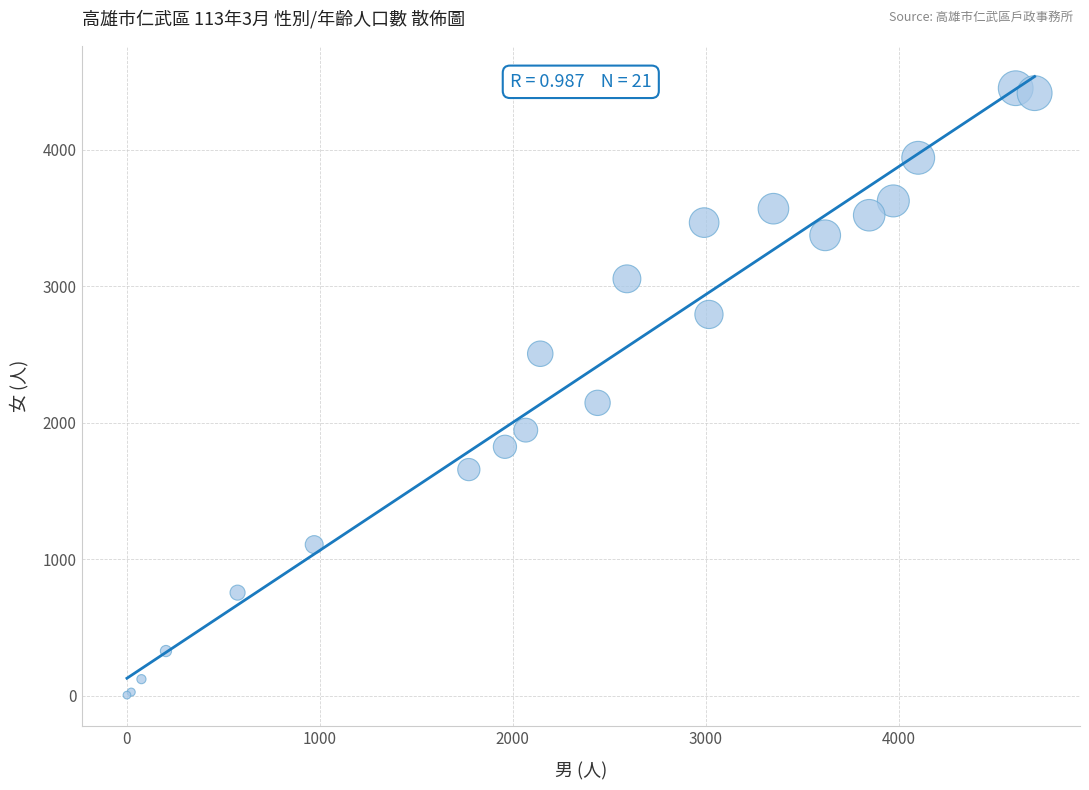

What Y value in the scatter plot is closest to 2228?

2146